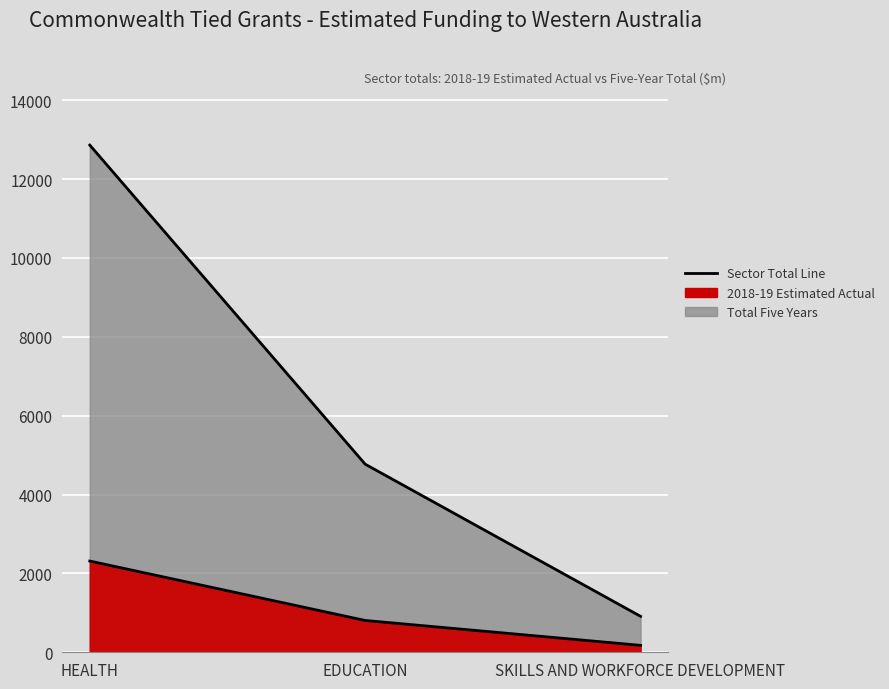

What is the maximum value for 2018-19 Estimated Actual?

2313.8